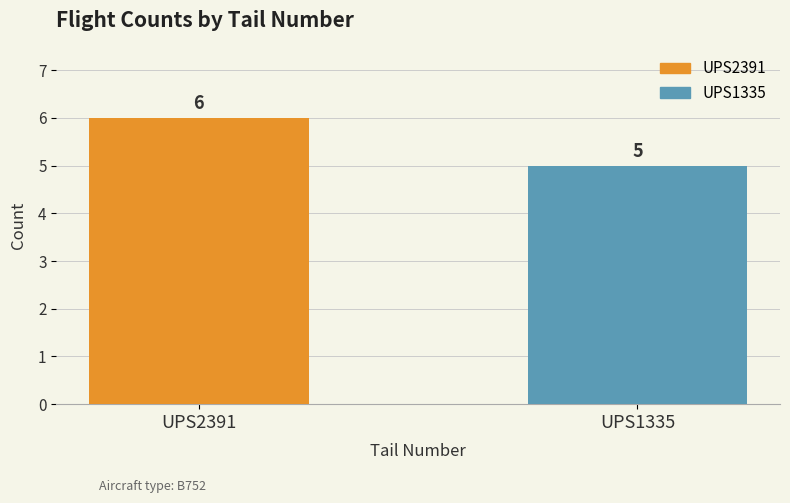

How many data points does each series have?

2